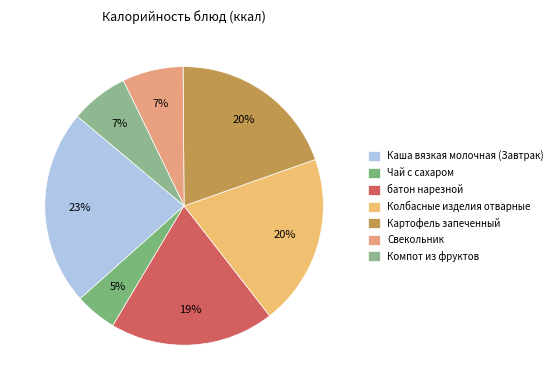

Does any single category account for the majority?

No